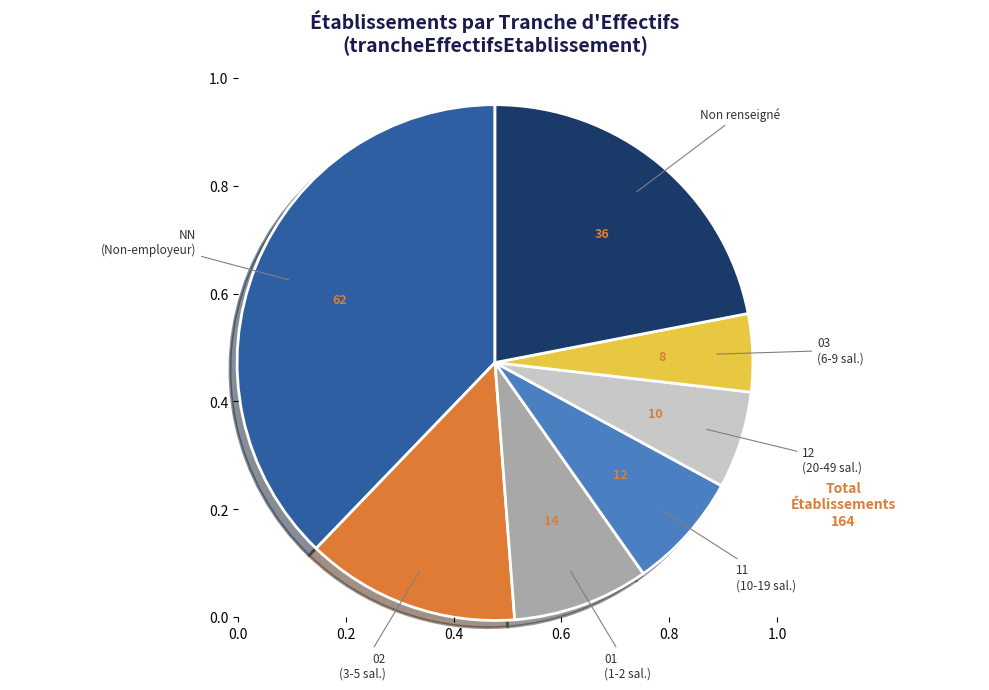

Is there any slice that represents more than half of the pie?

No